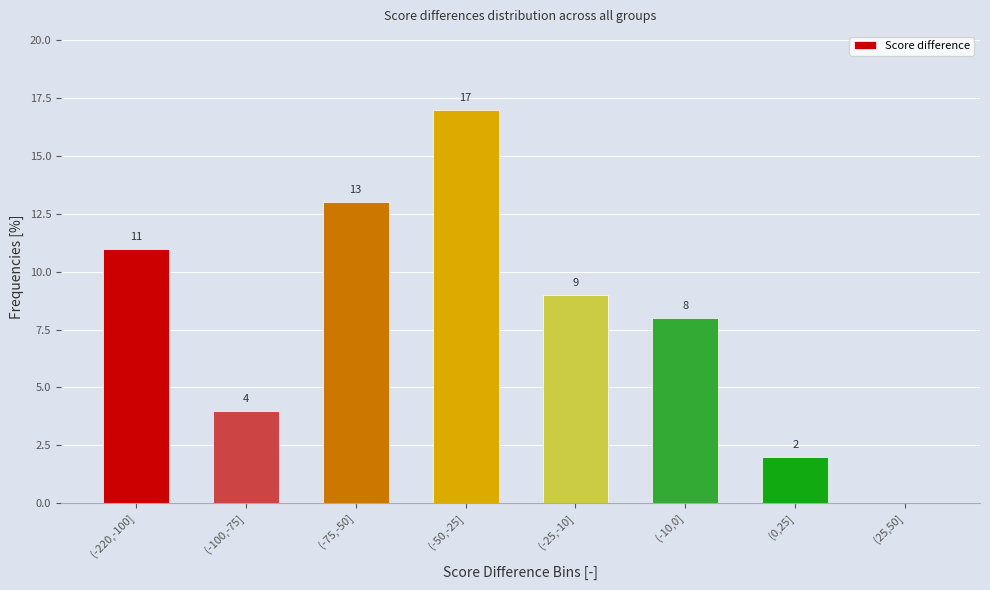

Reading left to right, extract all data points from this chart.

(-220,-100]=11	(-100,-75]=4	(-75,-50]=13	(-50,-25]=17	(-25,-10]=9	(-10,0]=8	(0,25]=2	(25,50]=0